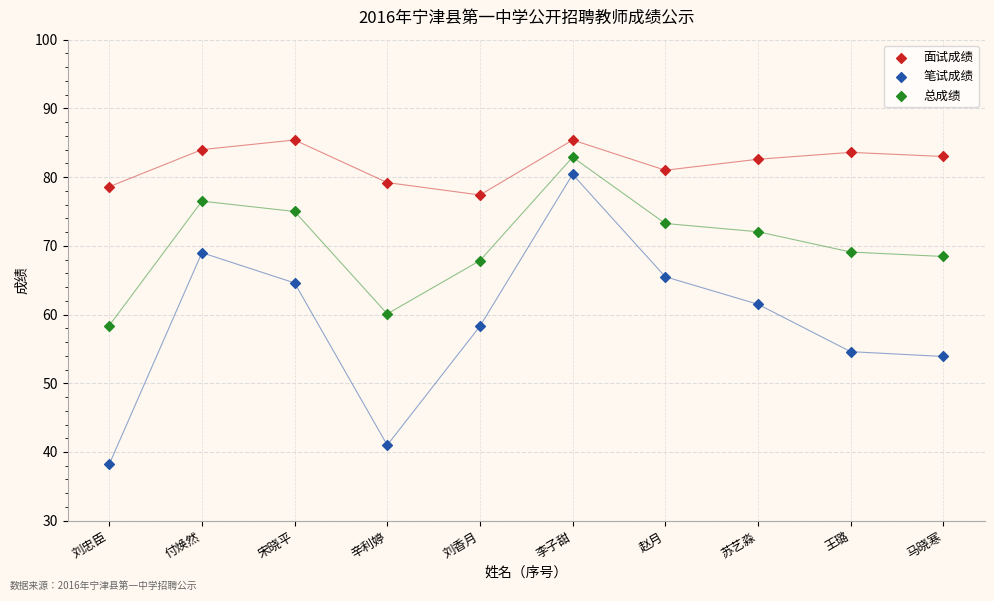

Which series reaches the minimum Y coordinate?

笔试成绩